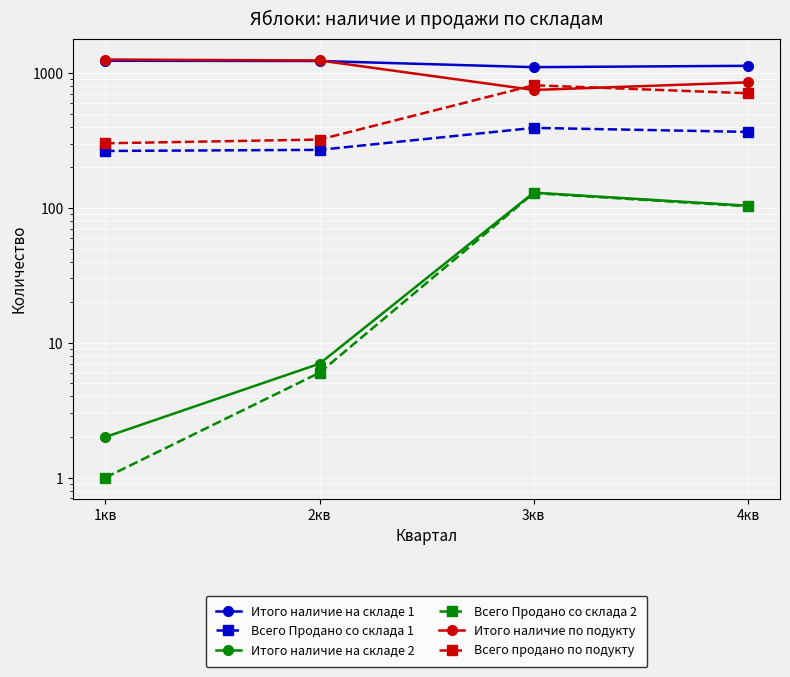

Reading left to right, transcribe all the data shown in this chart.

Итого наличие на складе 1: 1237	1232	1109	1135
Всего Продано со склада 1: 265	270	393	367
Итого наличие на складе 2: 2	7	130	104
Всего Продано со склада 2: 1	6	129	103
Итого наличие по подукту: 1263	1243	751	855
Всего продано по подукту: 302	322	814	710